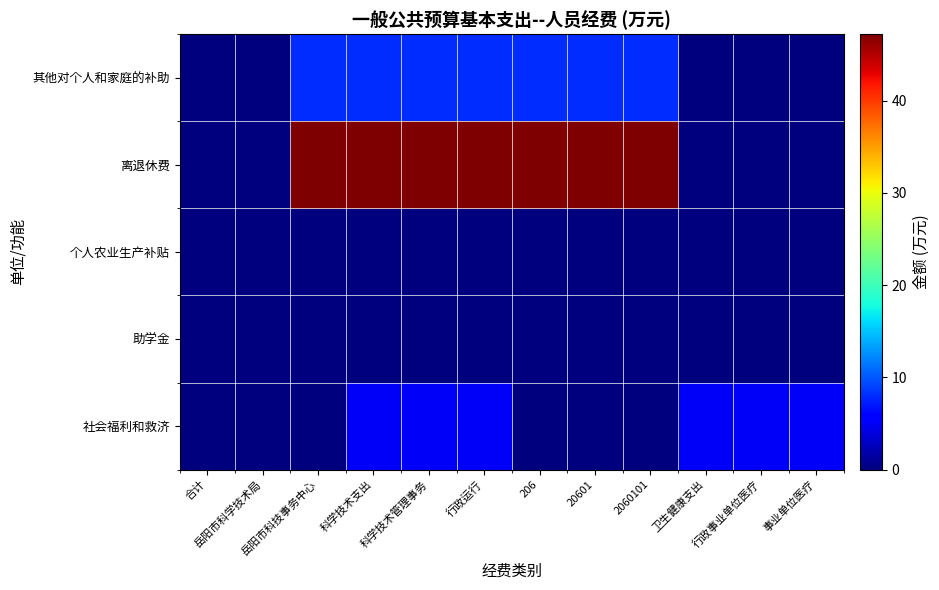

What is the maximum value shown in the chart?

47.2